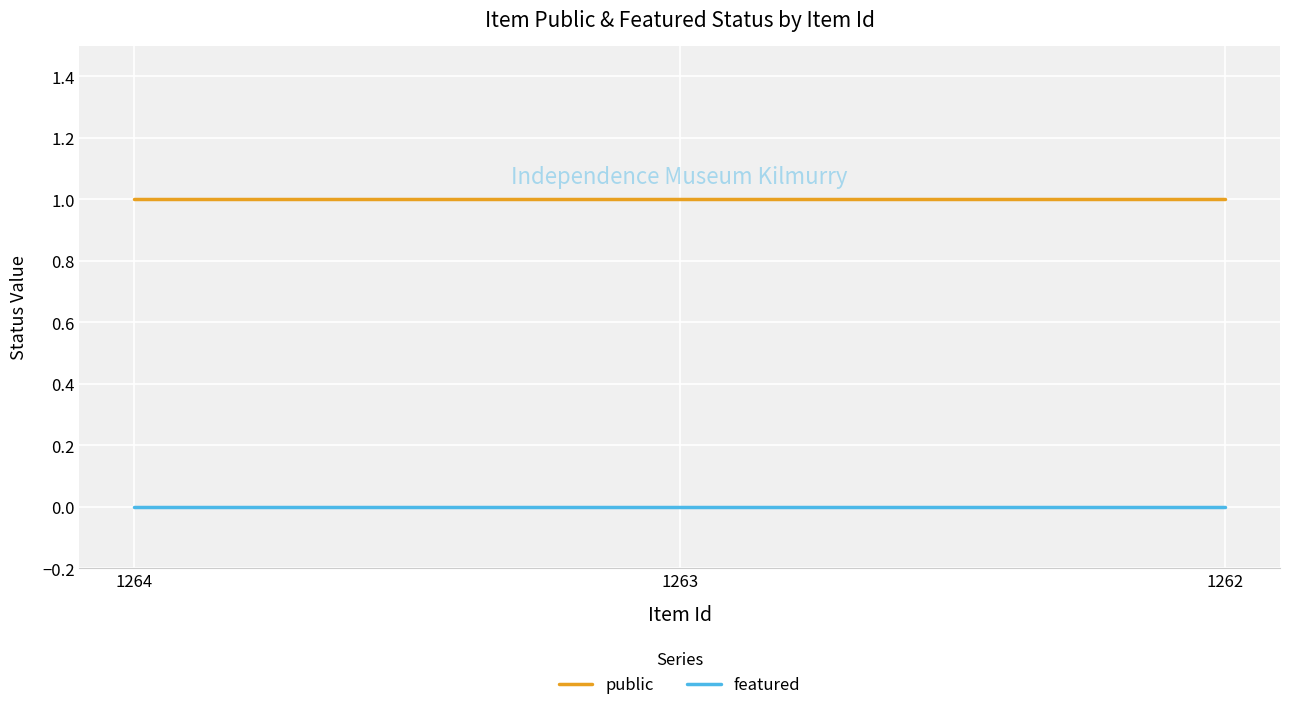

Count the number of categories in the chart.

3